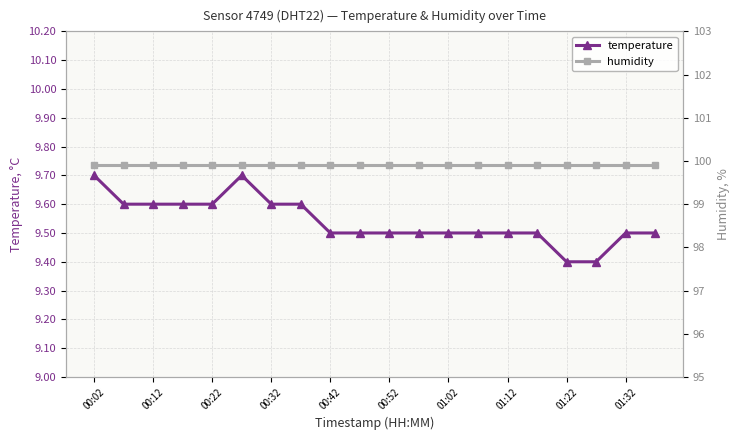

At which label does humidity reach its peak?

00:02